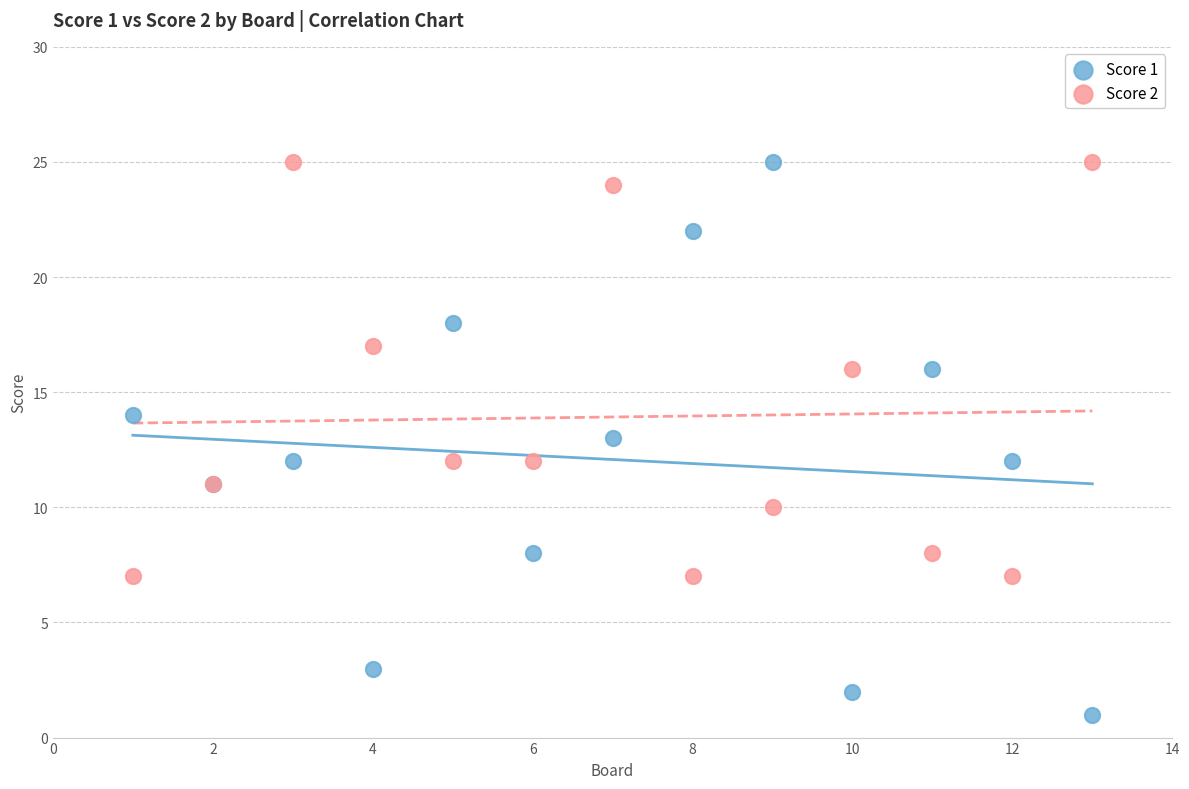

Which series has the largest Y range (max minus min)?

Score 1